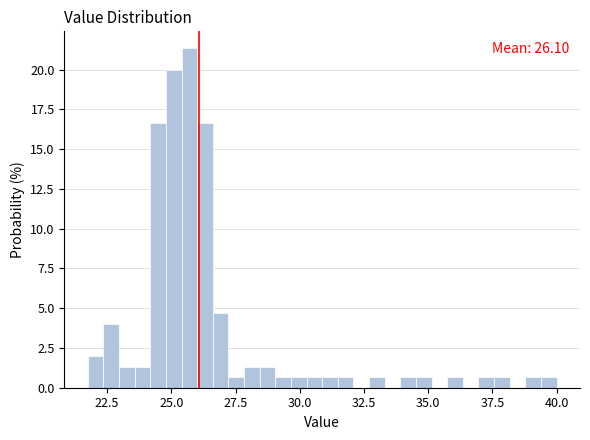

Around what value on the x-axis is the tallest bar? Give the approximate position of its centre, as read against the axis.

25.5